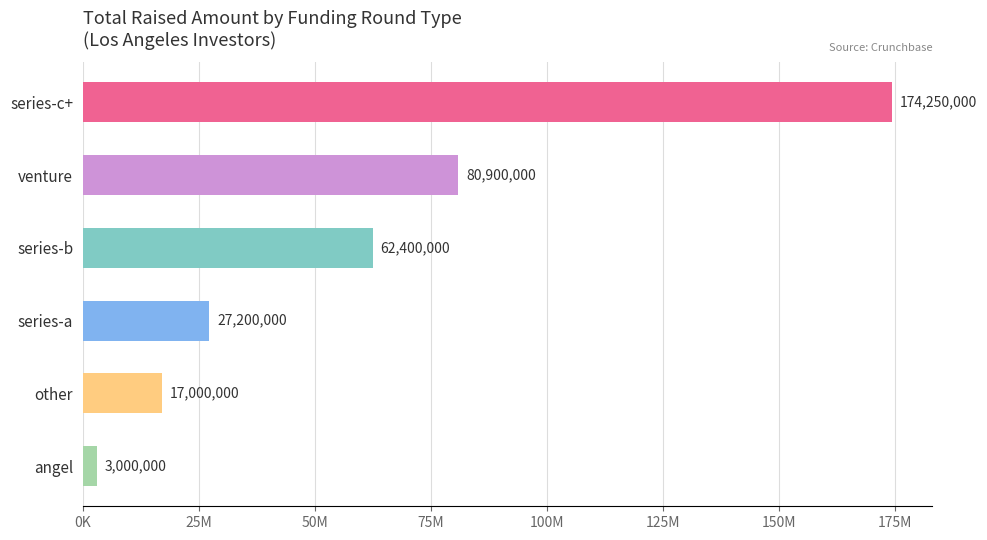

Which category has the highest value across all series?

series-c+